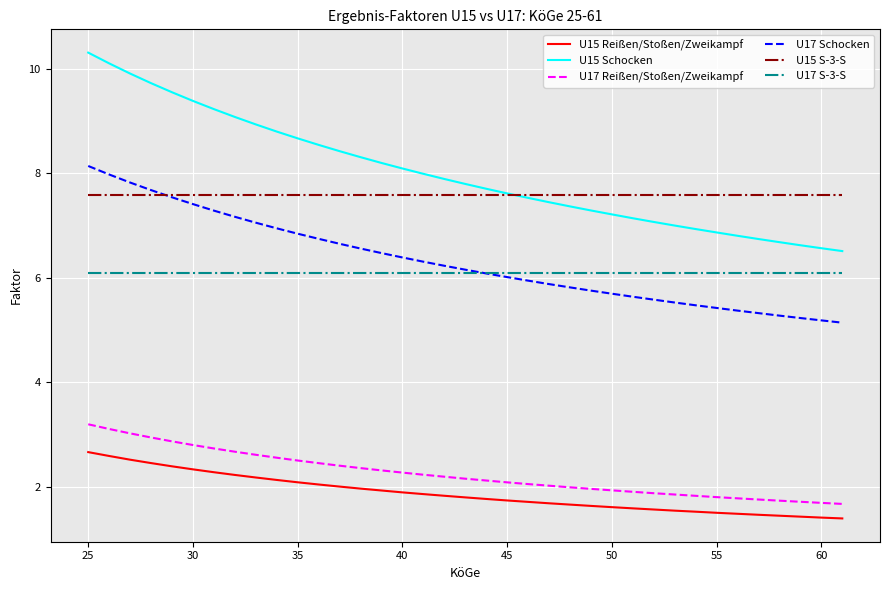

Which series has the largest total across all categories?

U15 Schocken